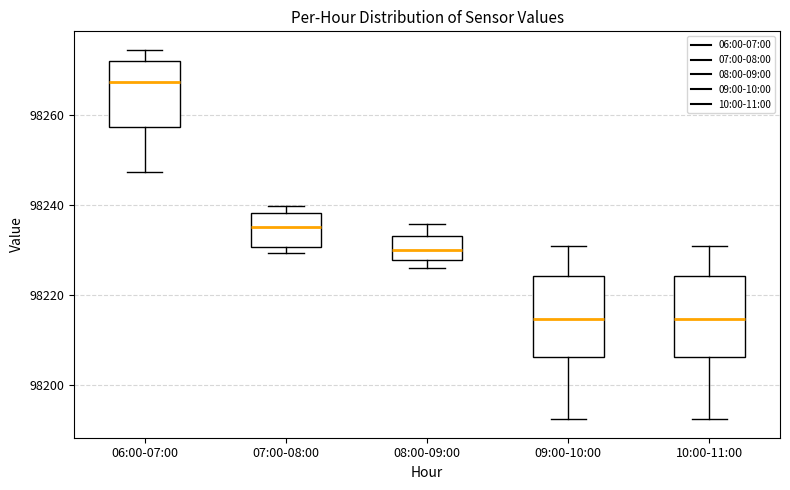

Reading left to right, transcribe this box plot: for each box, give where its median line is, the range the box spans, and where its two whiskers end, as read against the y-axis. The values are not printed on the chart, so give them approximately, as read against the axis.

06:00-07:00: median 98268, box 98258 to 98272, whiskers 98248 to 98274
07:00-08:00: median 98236, box 98230 to 98238, whiskers 98230 (just below the box's lower edge) to 98240
08:00-09:00: median 98230, box 98228 to 98234, whiskers 98226 to 98236
09:00-10:00: median 98214, box 98206 to 98224, whiskers 98192 to 98230
10:00-11:00: median 98214, box 98206 to 98224, whiskers 98192 to 98230